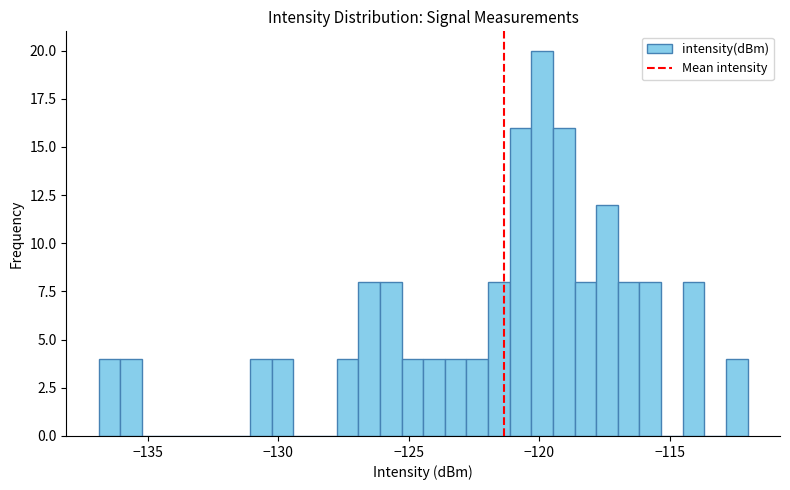

Read against the x-axis, roughly where is the centre of the tallest bar?

-120.0